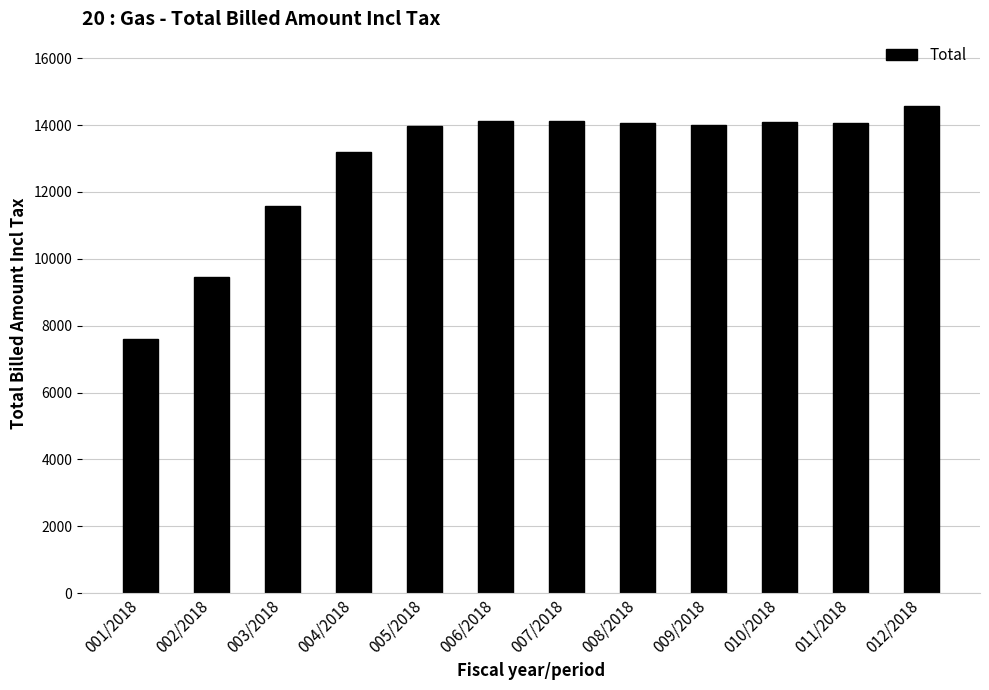

Where does the data first go above 14063?

006/2018